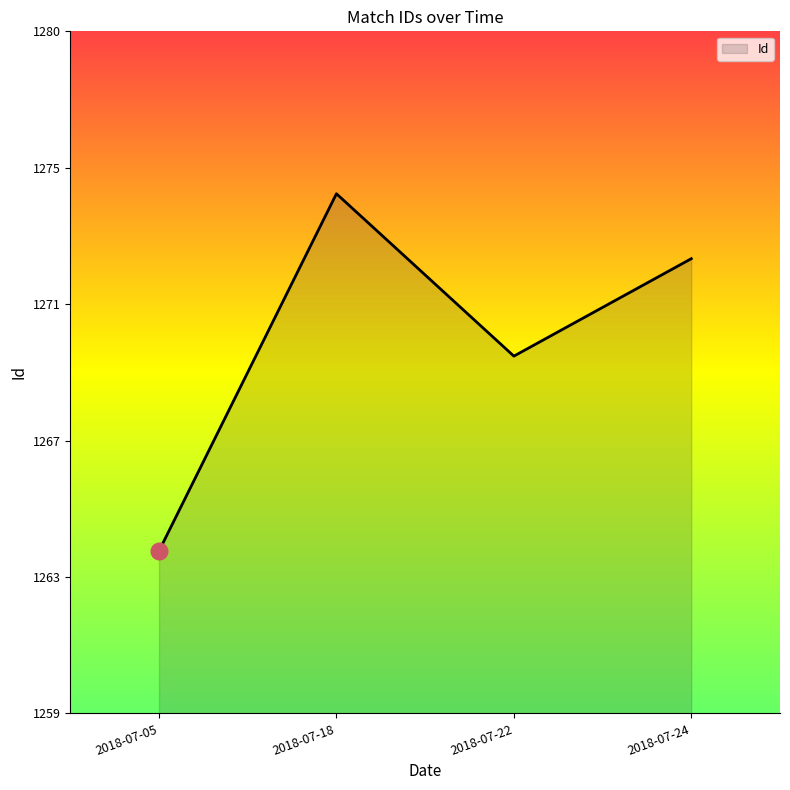

Where is the data nearest to the value 1269?

2018-07-22